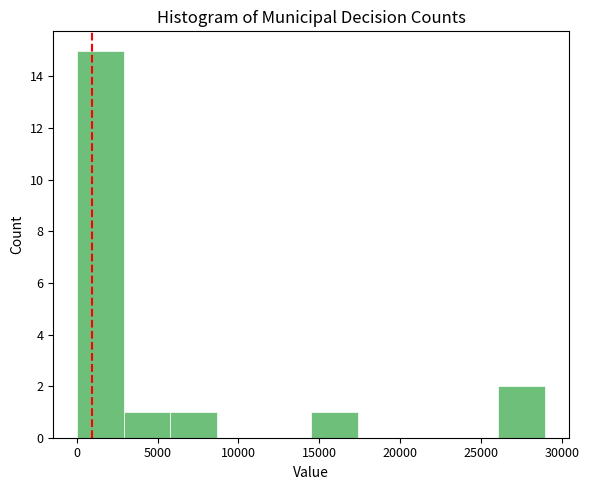

Over which range of the x-axis is the bar tallest?

0 to 3000